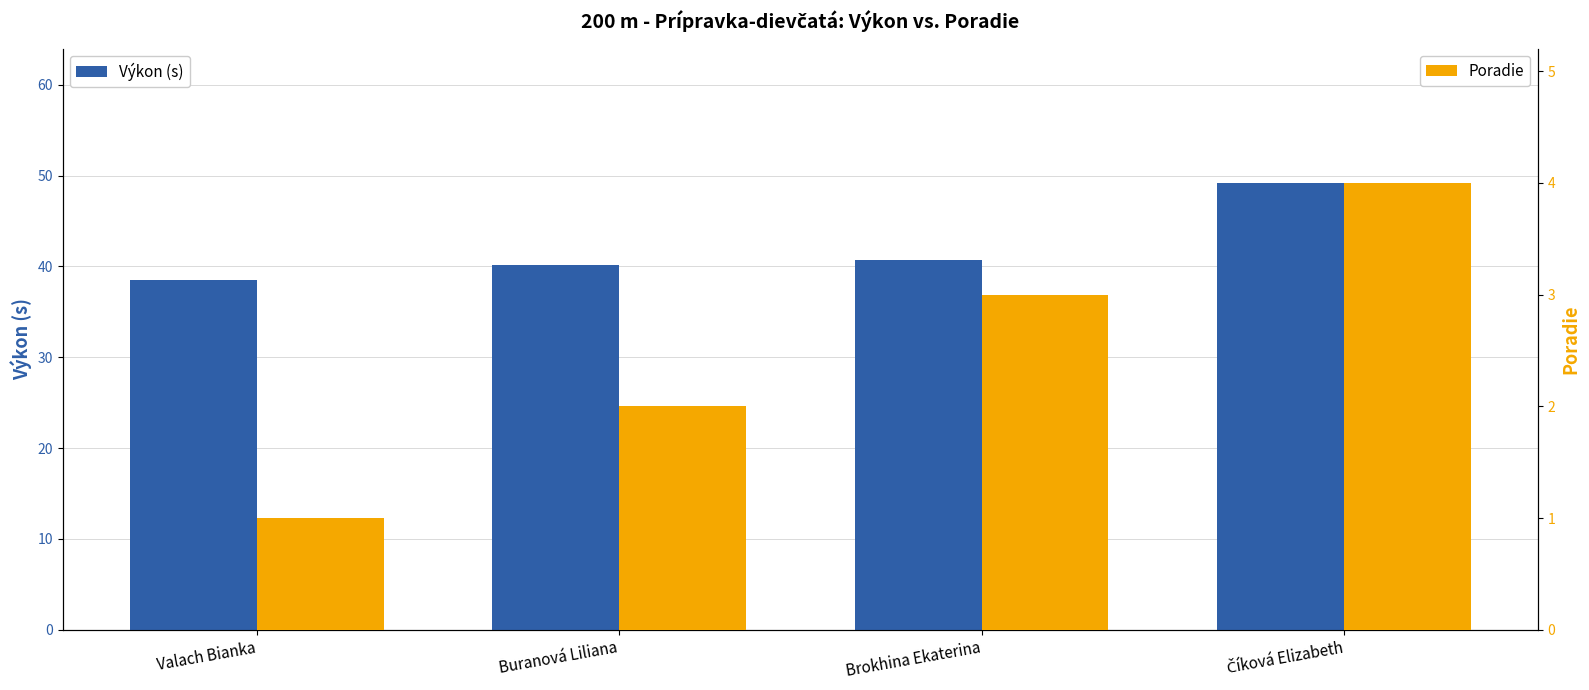

Read the Výkon (s) value at Číková Elizabeth.

49.2